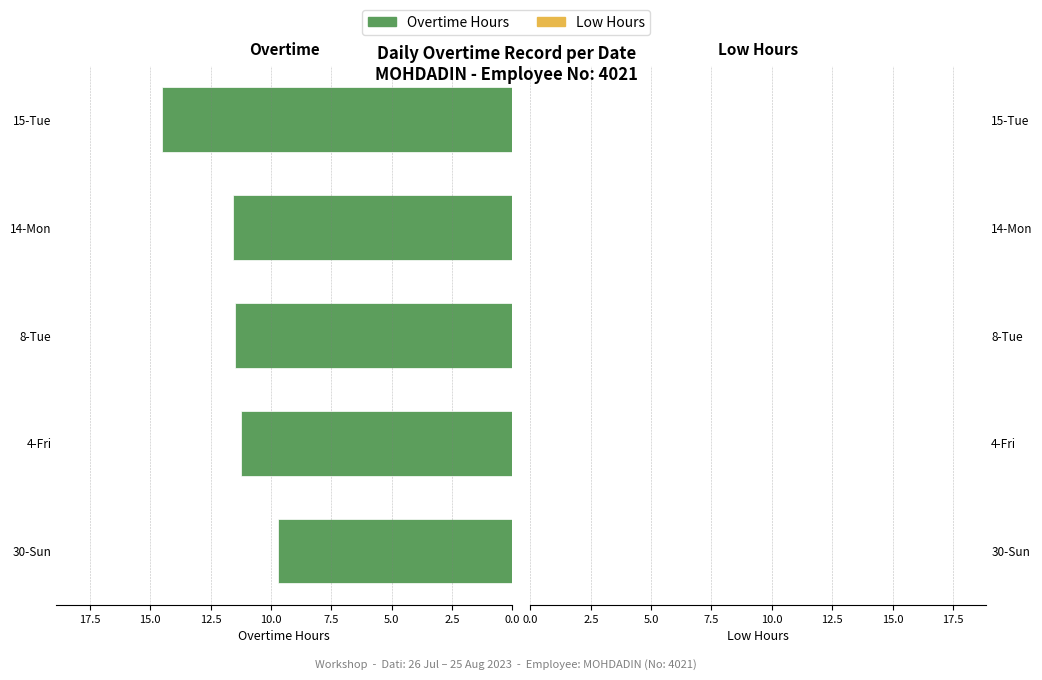

Which has a higher value, 30-Sun or 14-Mon?

14-Mon